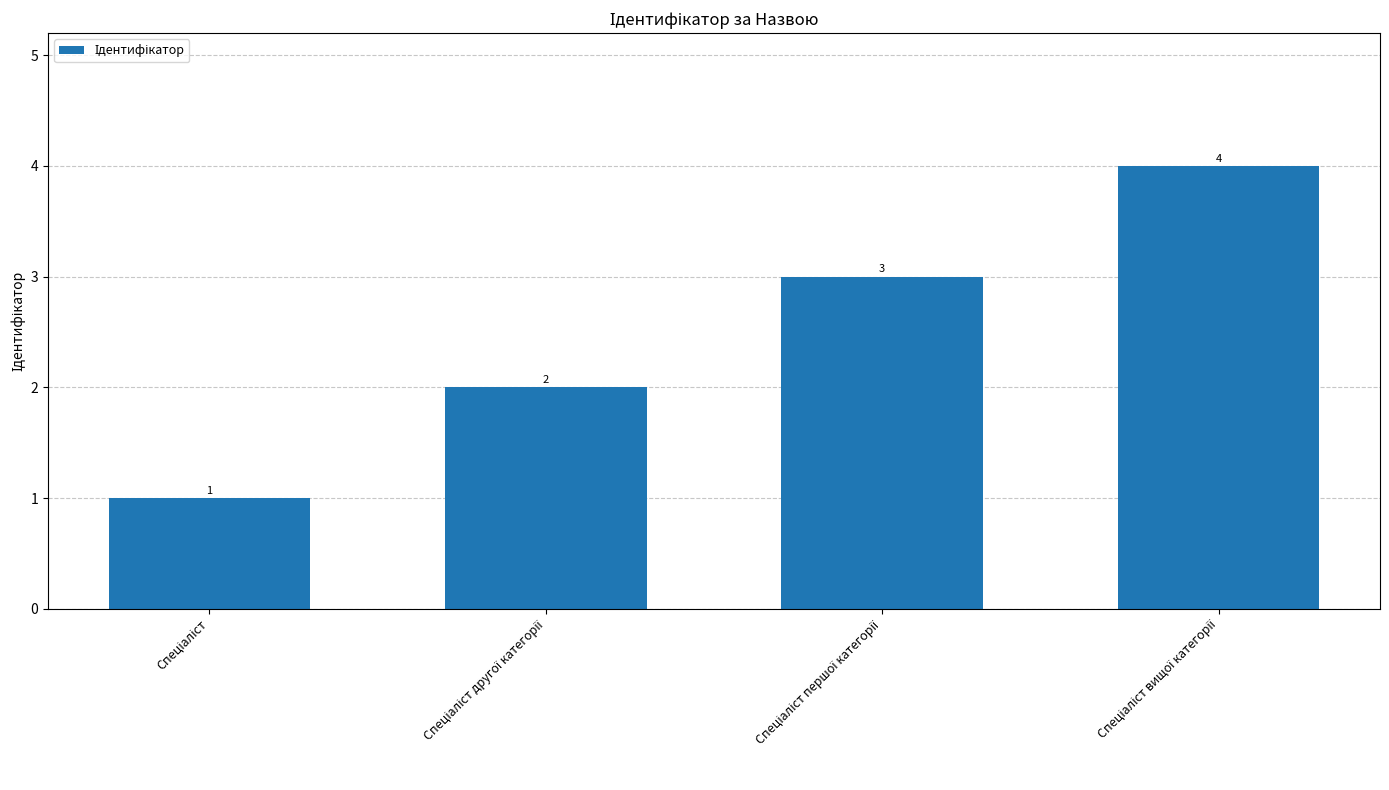

Reading left to right, list all the values displayed in this chart.

1	2	3	4